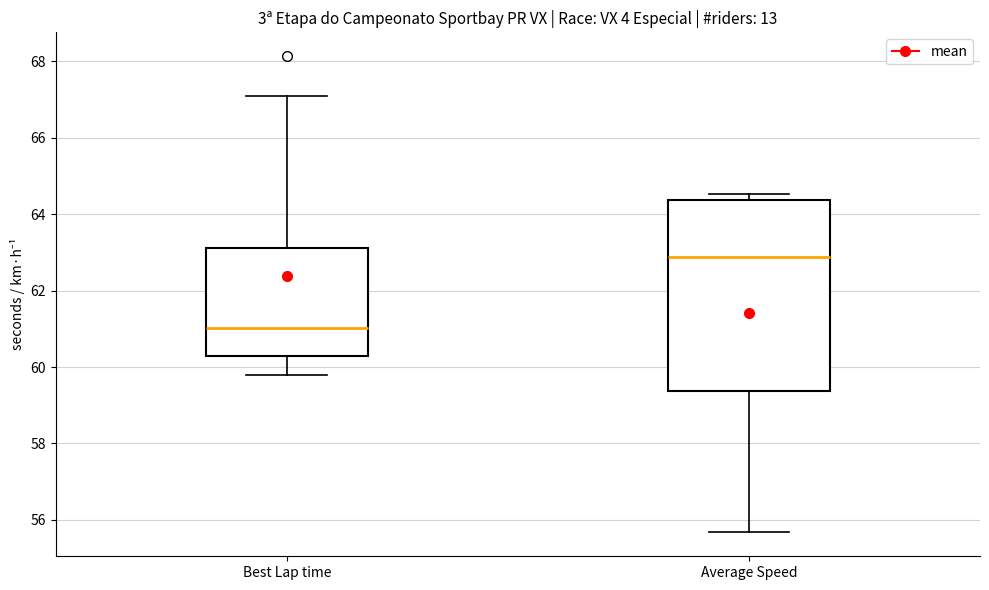

Which box has the highest median line?

Average Speed